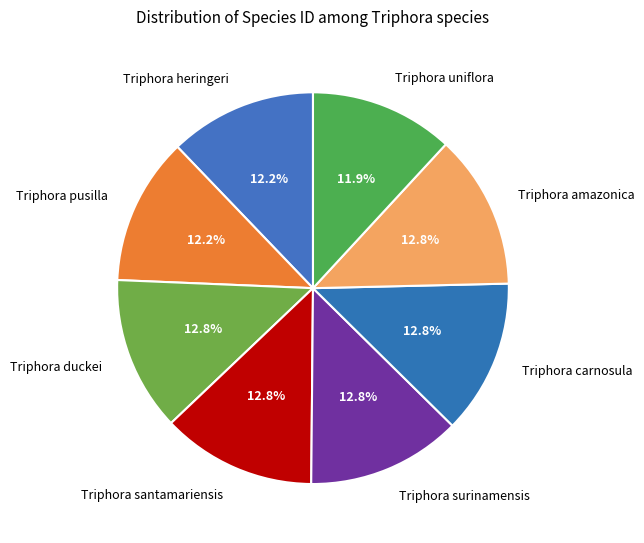

What is the ratio of the value at Triphora amazonica to the value at Triphora surinamensis?

1.0